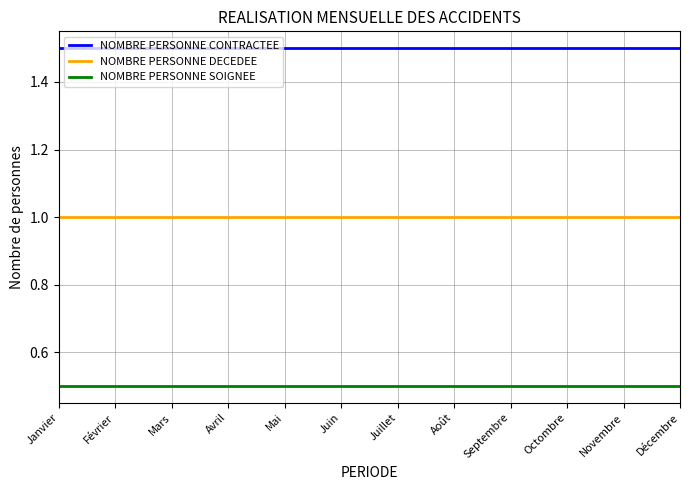

The value of NOMBRE PERSONNE SOIGNEE at Novembre is 0.5. True or false?

True